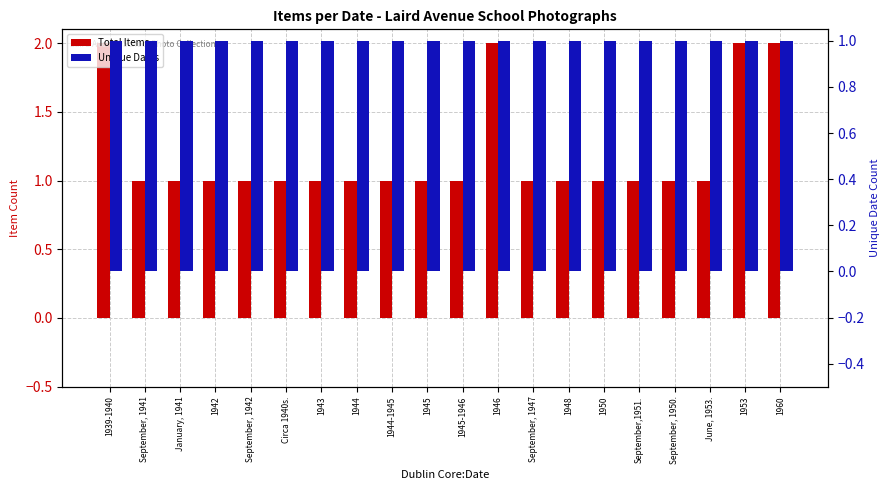

What value does the Total Items series have at June, 1953.?

1